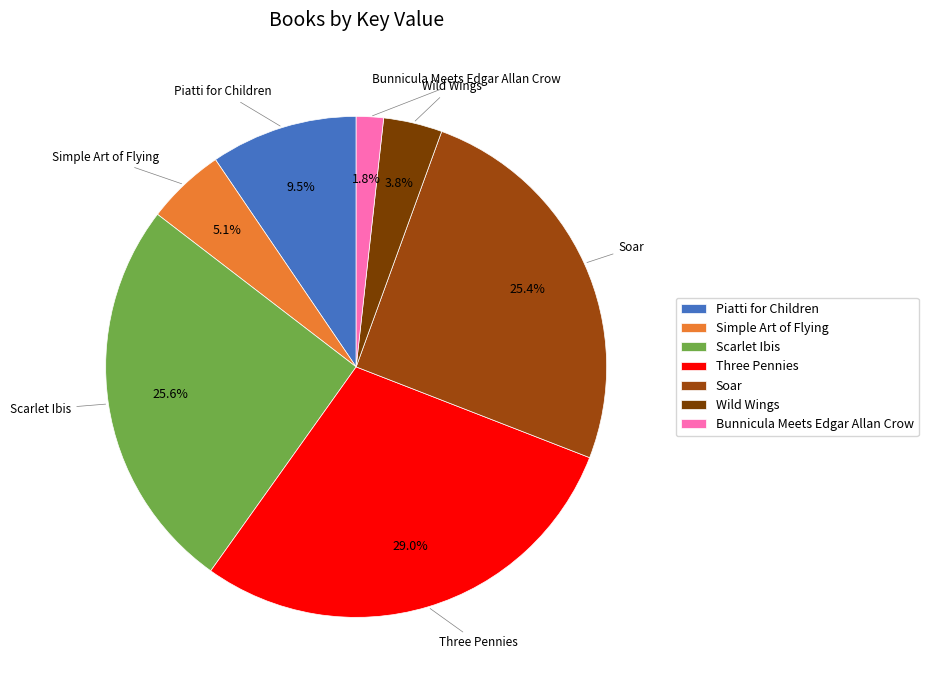

Which slice is the smallest?

Bunnicula Meets Edgar Allan Crow